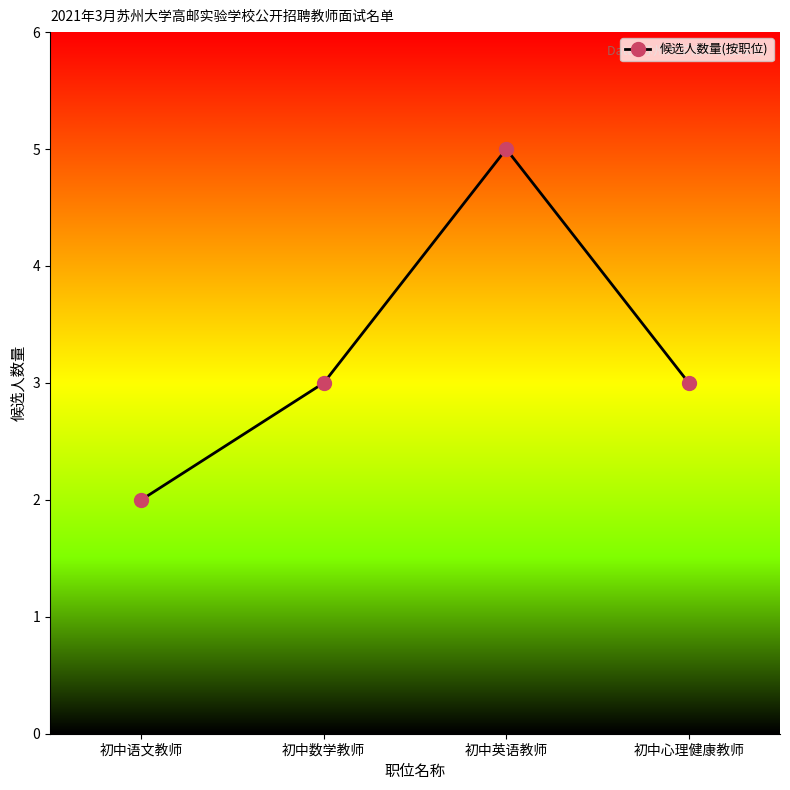

At which category does the chart reach its minimum across all series?

初中语文教师